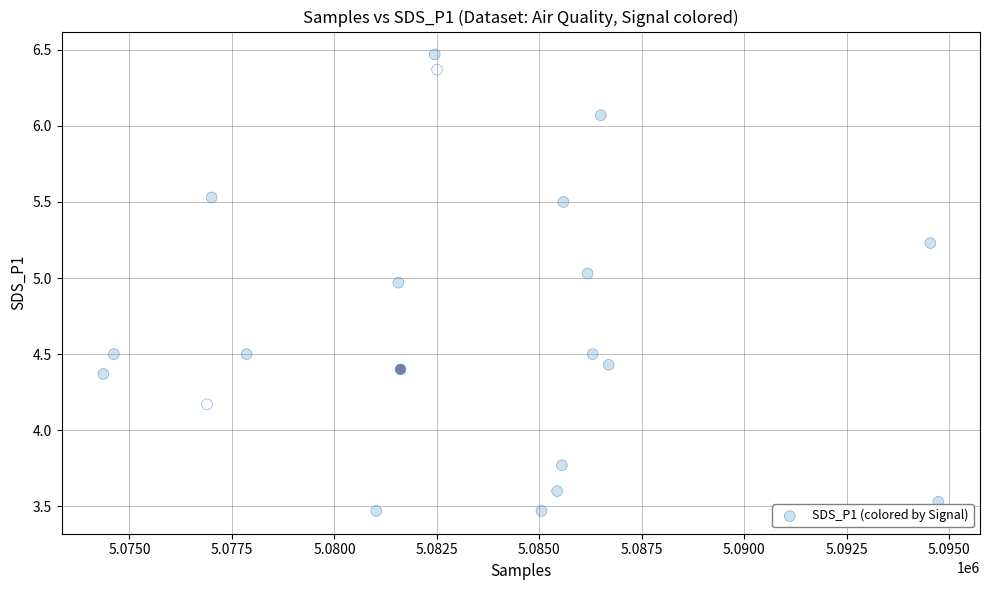

What Y value in the scatter plot is closest to 4?

4.2